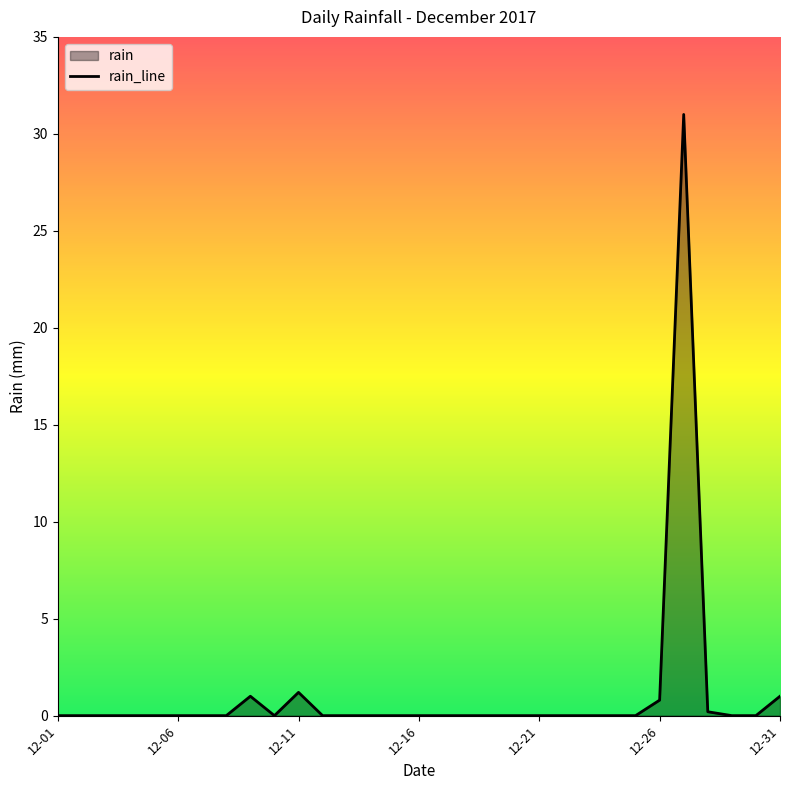

True or false: the data shows 0.0 at 12-16.

True